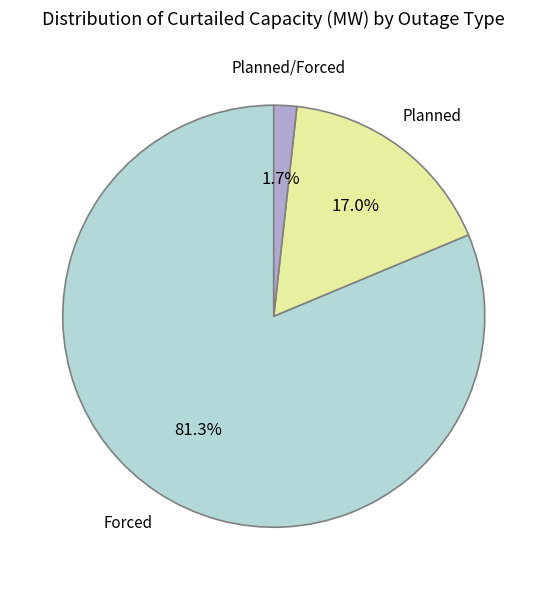

Is there any slice that represents more than half of the pie?

Yes